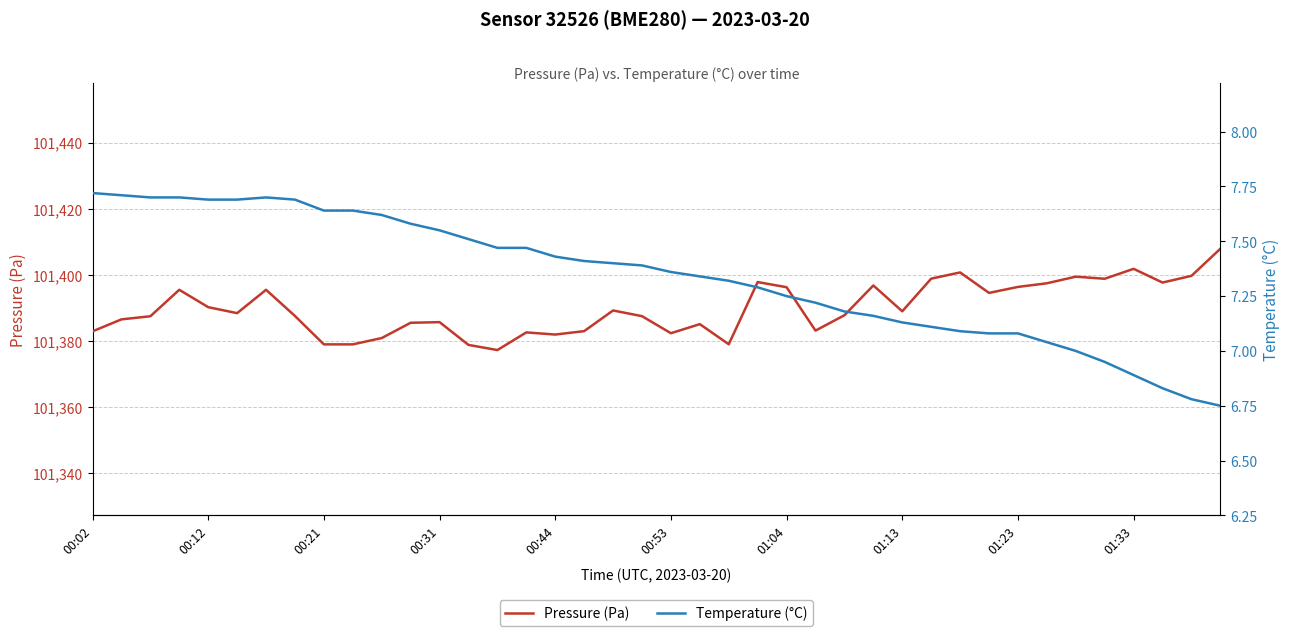

How many categories are shown in the chart?

40